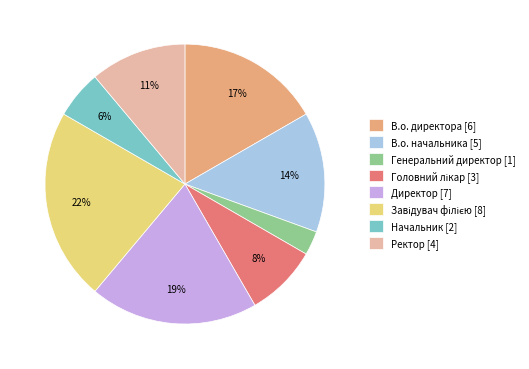

What is the smallest slice in the pie chart?

Генеральний директор